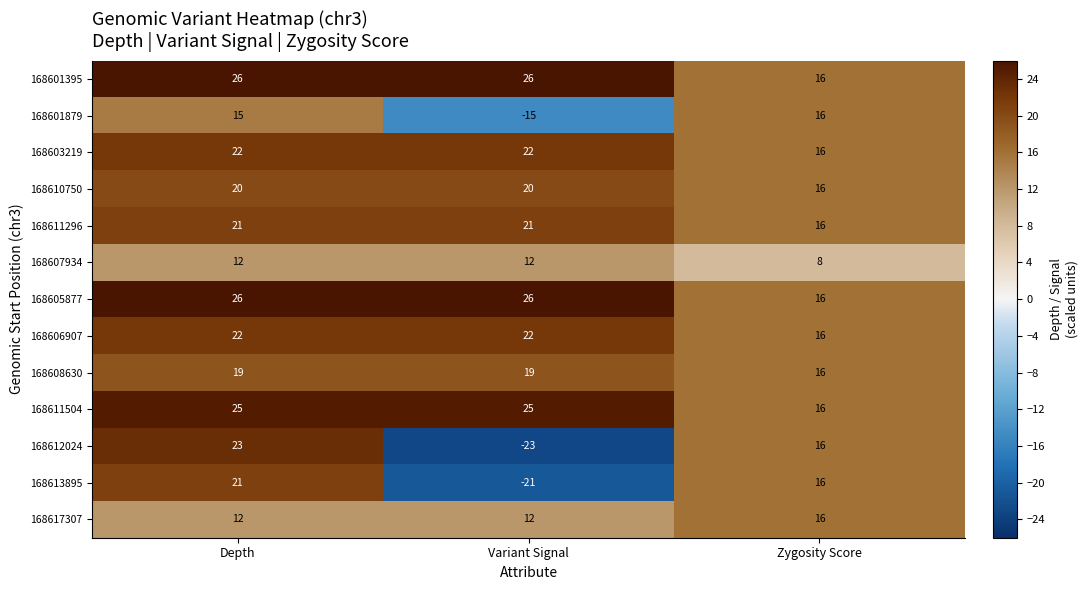

True or false: 168603219 has a value of 10 at Zygosity Score.

False